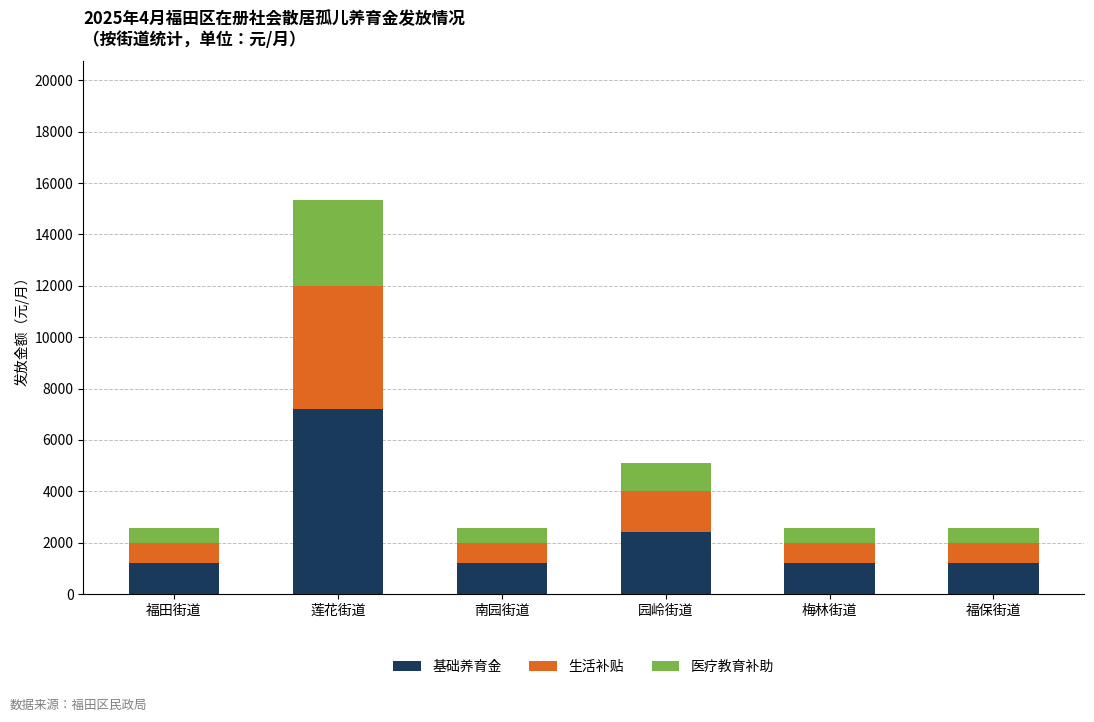

What is the sum of all 基础养育金 values?

14400